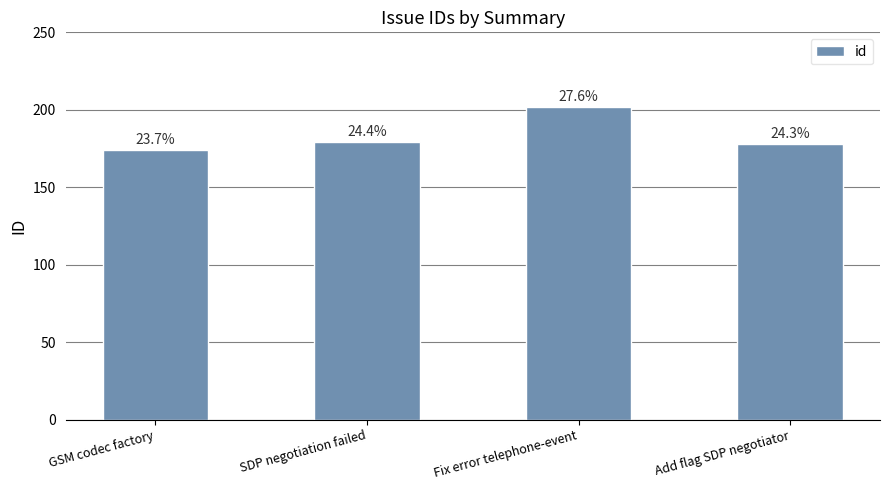

Reading left to right, what are all the values shown in this chart?

GSM codec factory=174	SDP negotiation failed=179	Fix error telephone-event=202	Add flag SDP negotiator=178